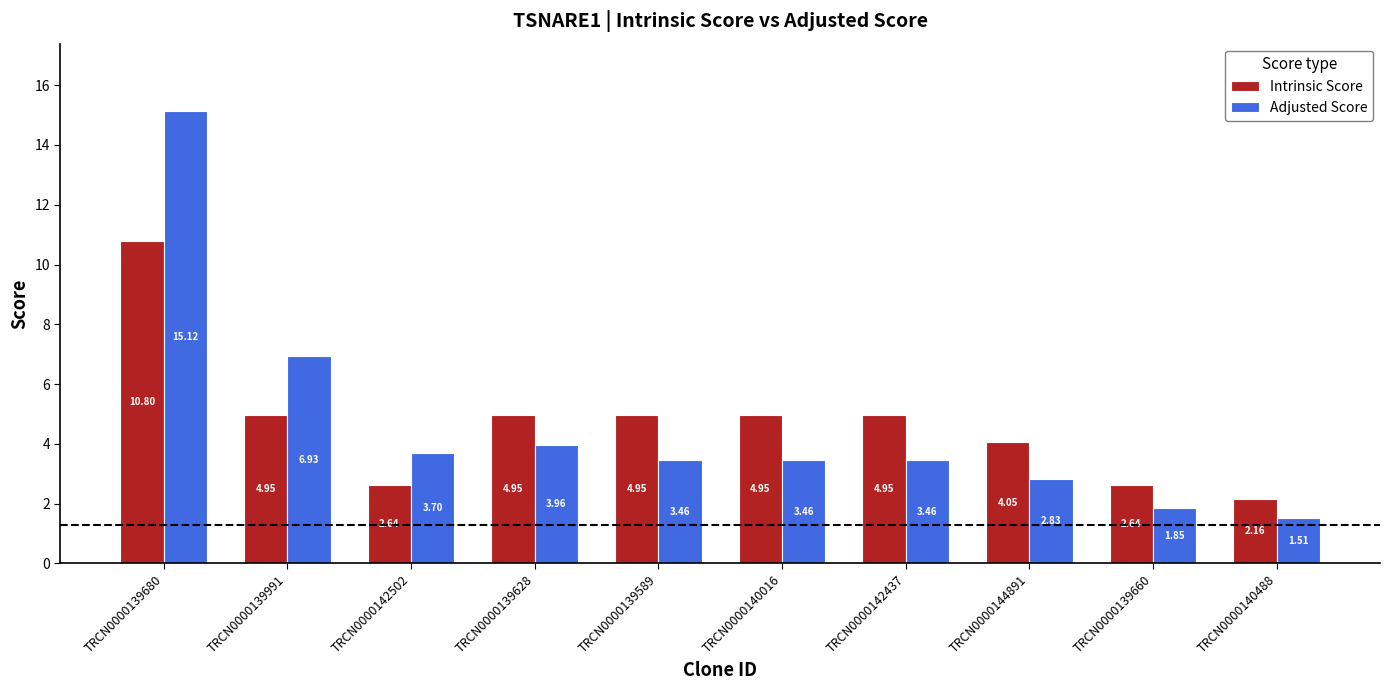

What is the label of the 3rd bar from the left?

TRCN0000142502